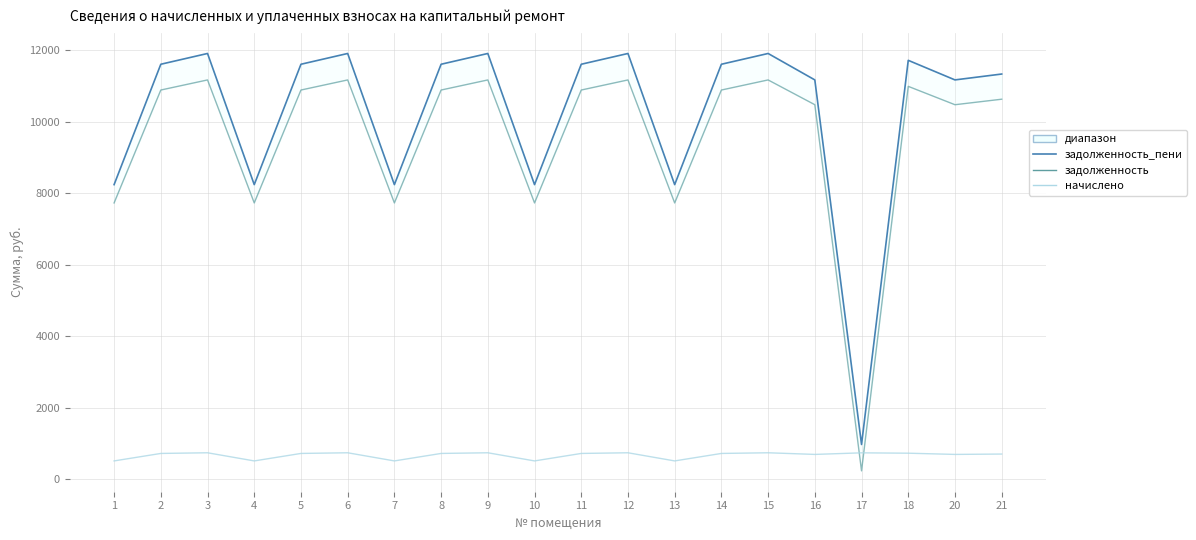

Is it true that задолженность equals 13720.9 at 13?

False